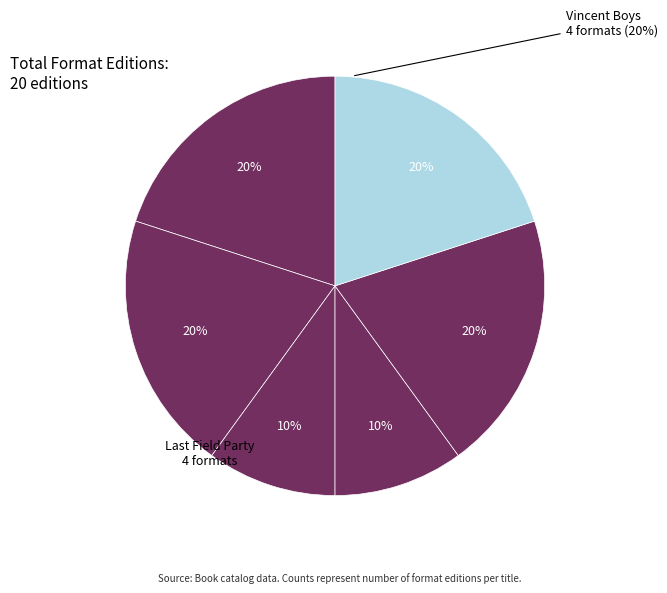

How many segments does this pie chart have?

6